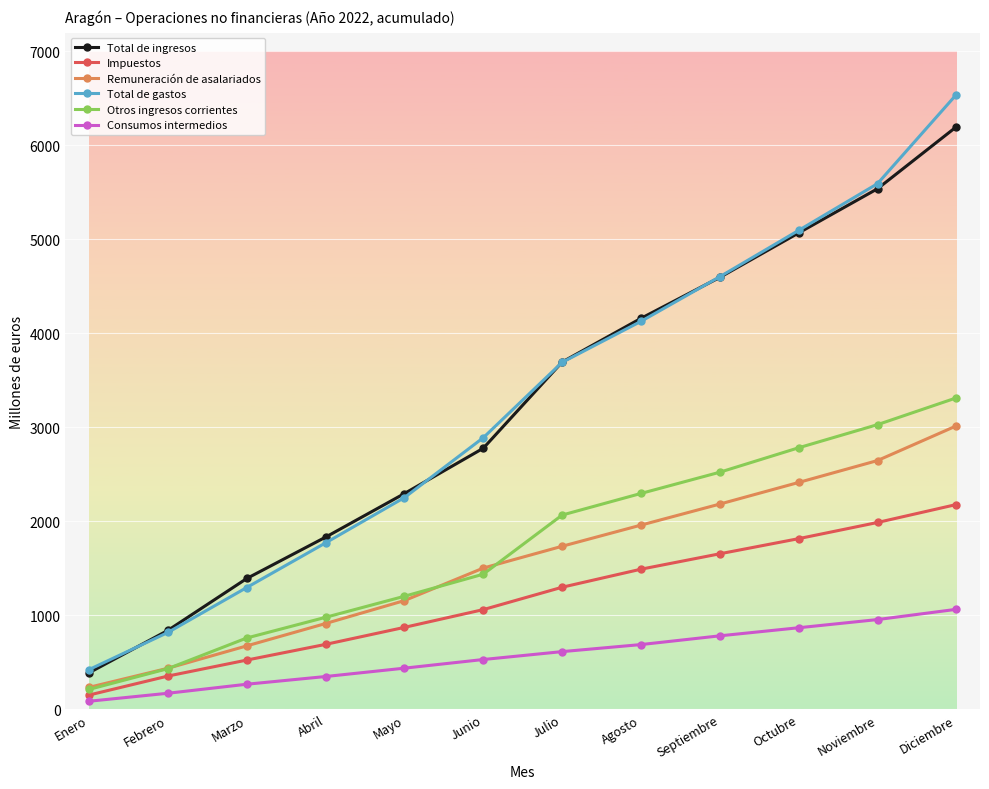

What value does the Total de gastos series have at Febrero?

818